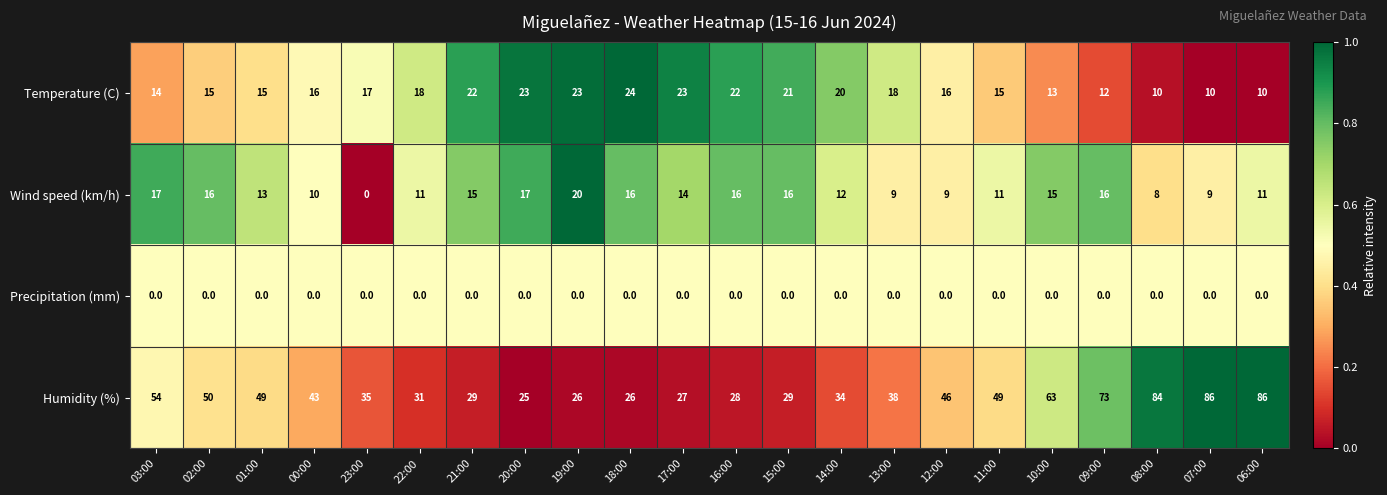

The value of Precipitation (mm) at 13:00 is 0. True or false?

True